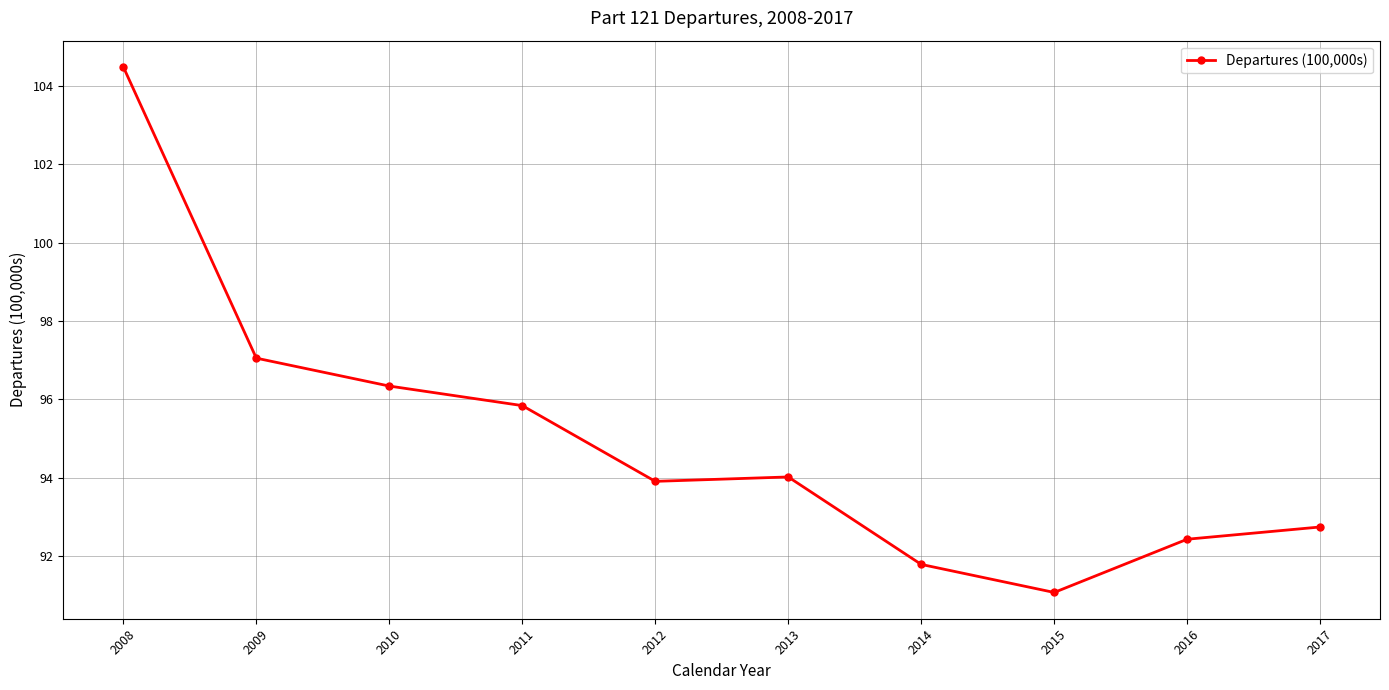

What is the value of the 1st point from the left?

104.5